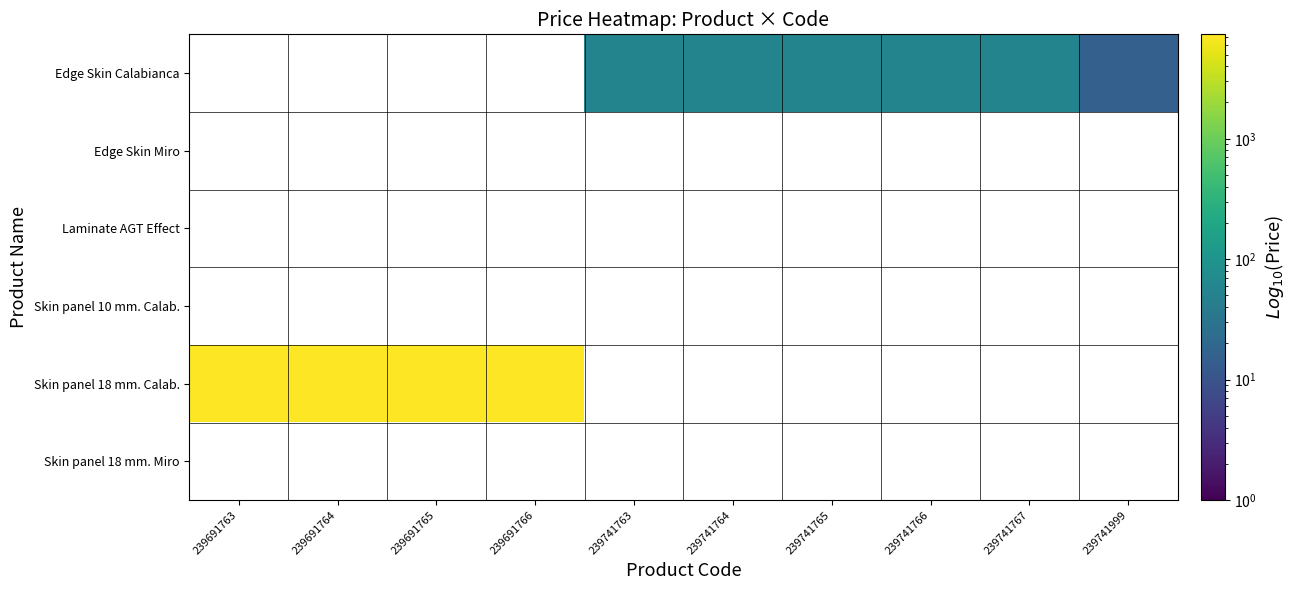

At how many categories does at least one series exceed 1122?

4